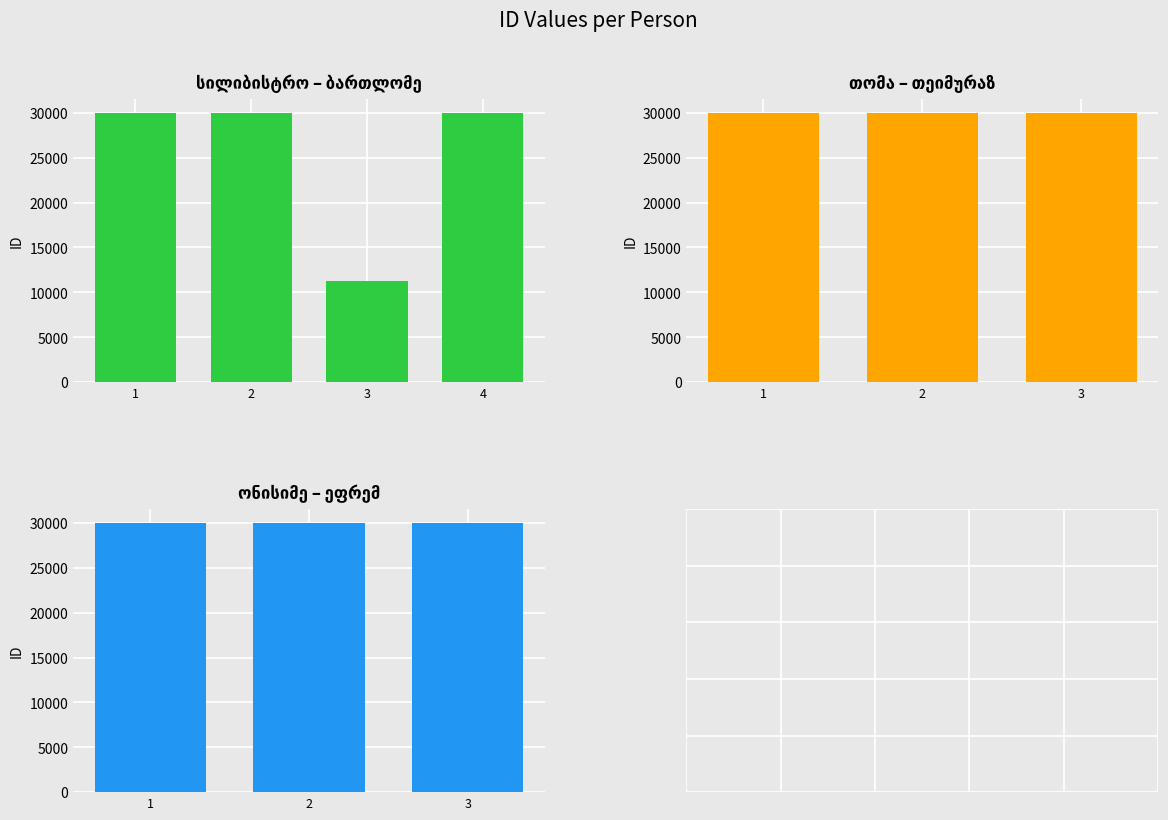

What is the change in value from სილიბისტრო ნიკურაძე to არქიპო პეტრეს ძე ახობაძე?

-18746